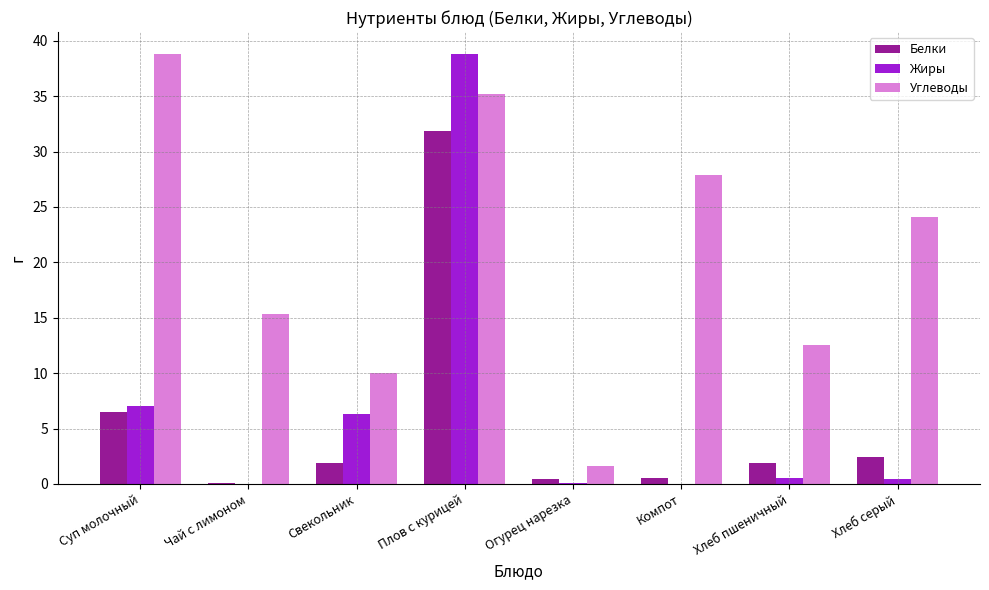

At which category is the sum across all series the highest?

Плов с курицей